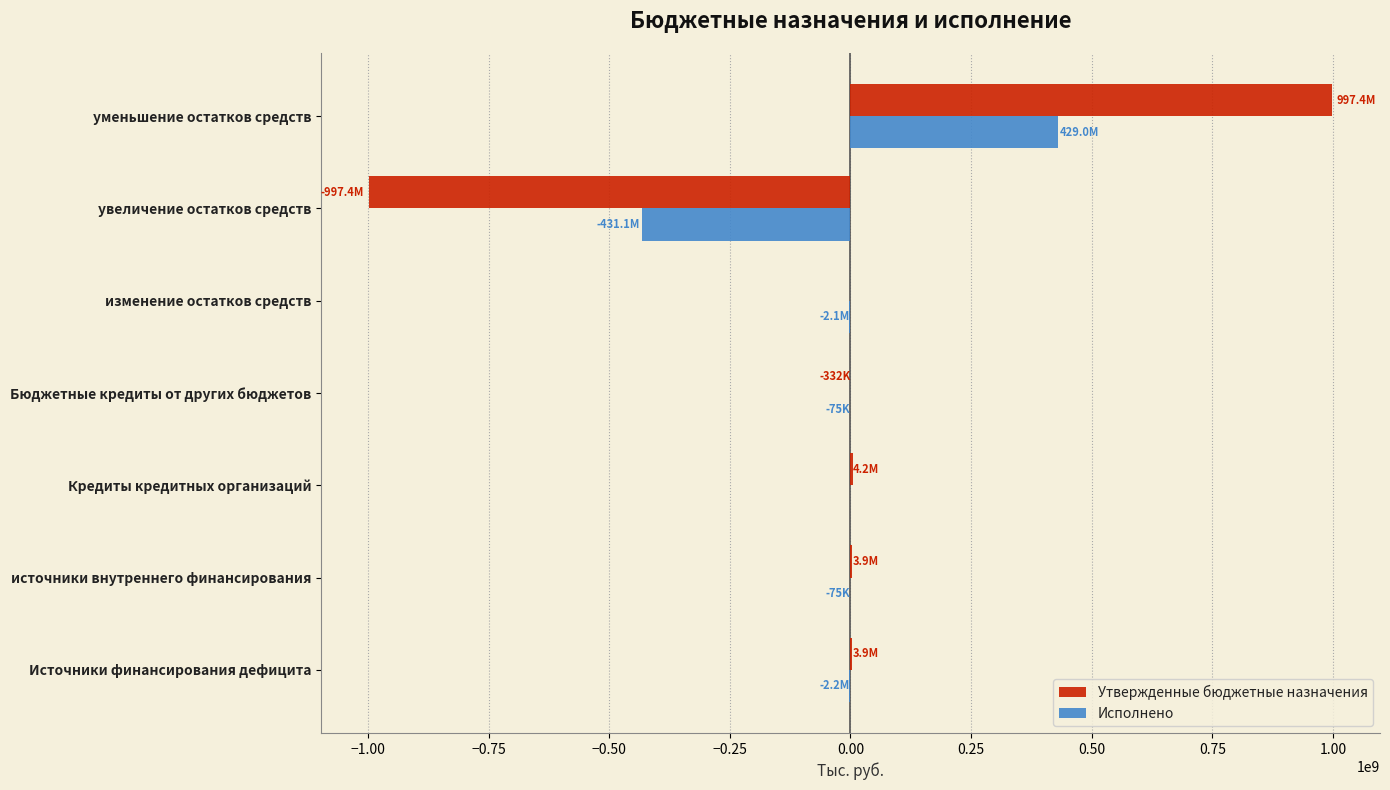

What are all the series names shown in the legend?

Утвержденные бюджетные назначения, Исполнено